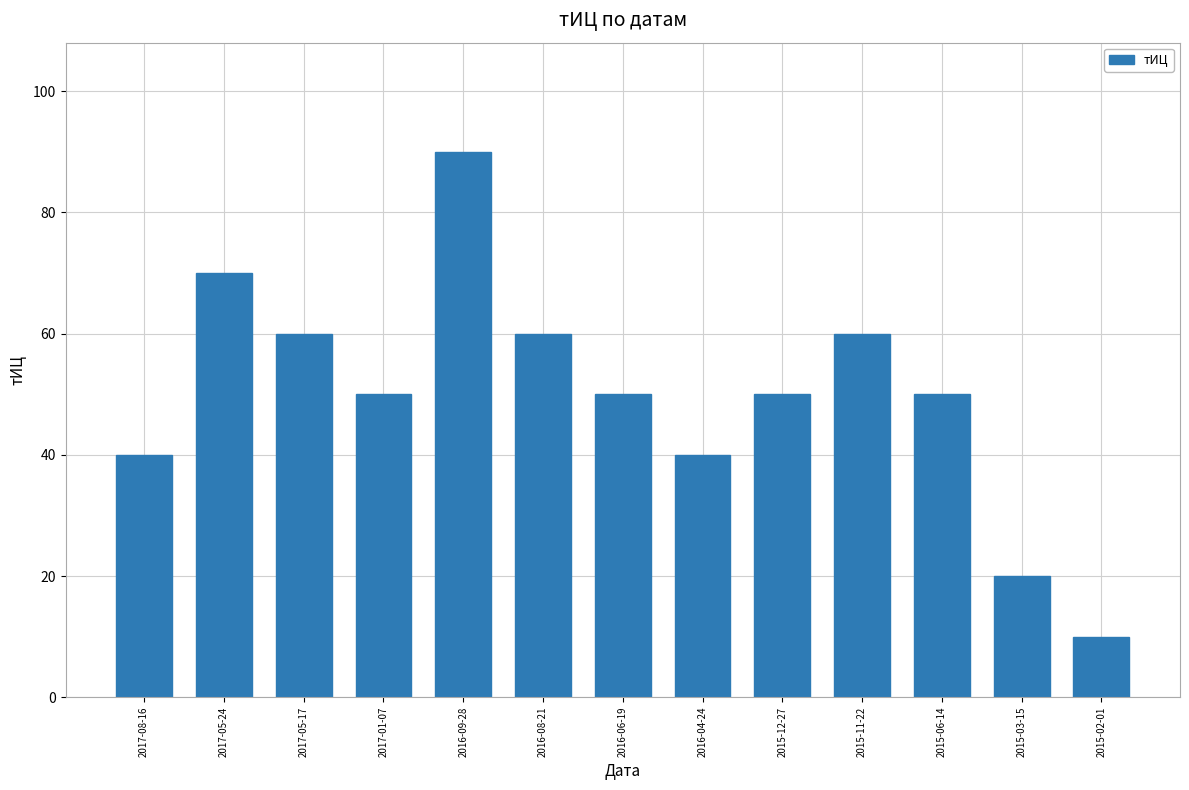

What is the sum of the values at 2016-09-28 and 2017-05-17?

150